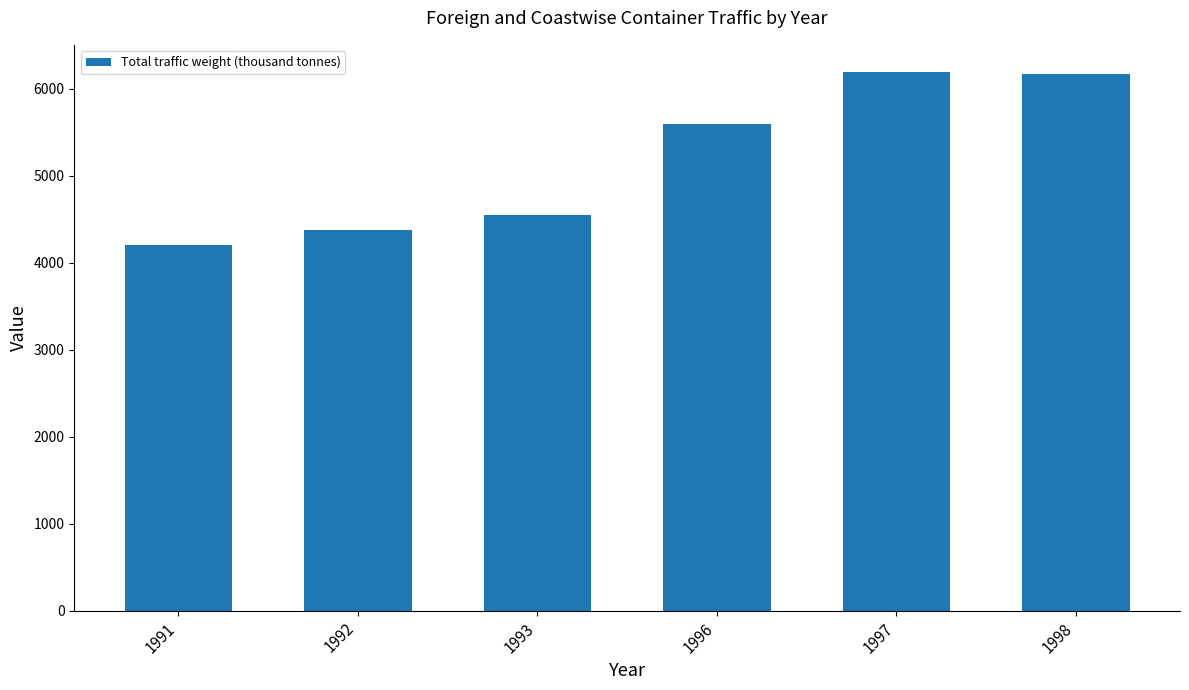

Where is the data nearest to the value 5200?

1996